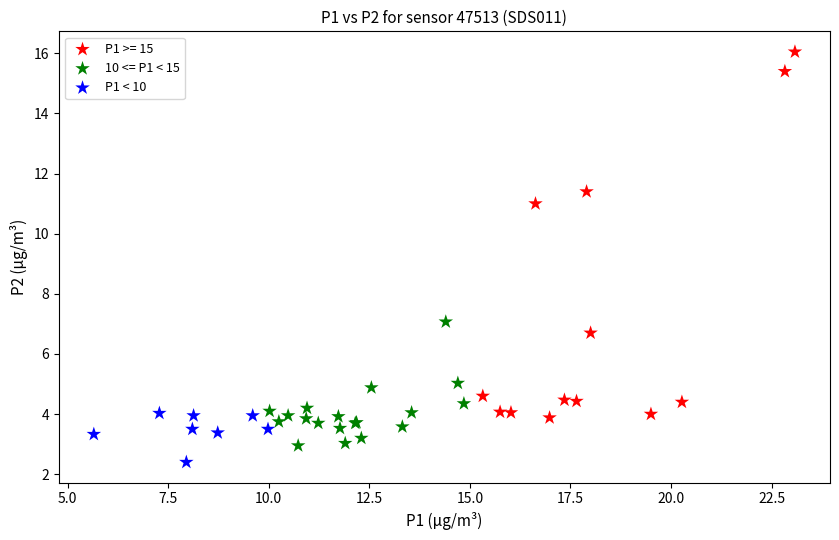

Which series contains the lowest Y value?

P1 < 10